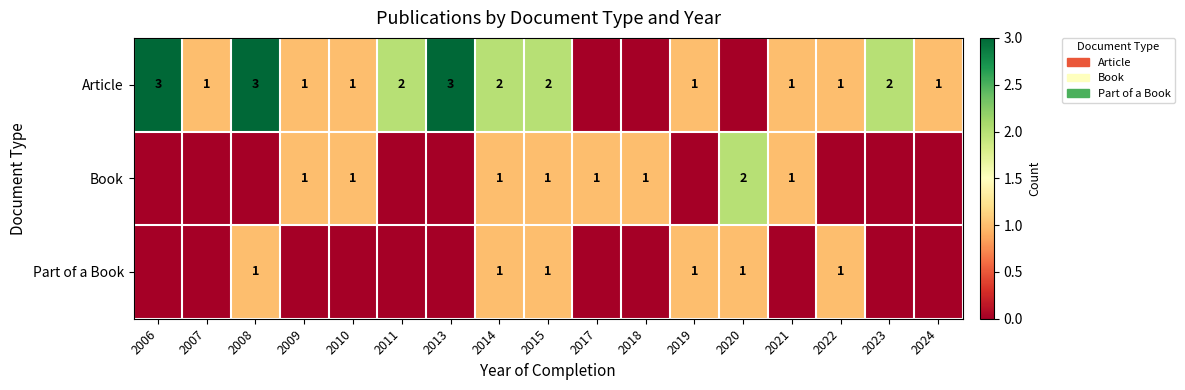

True or false: Part of a Book has a value of 1 at 2008.

True